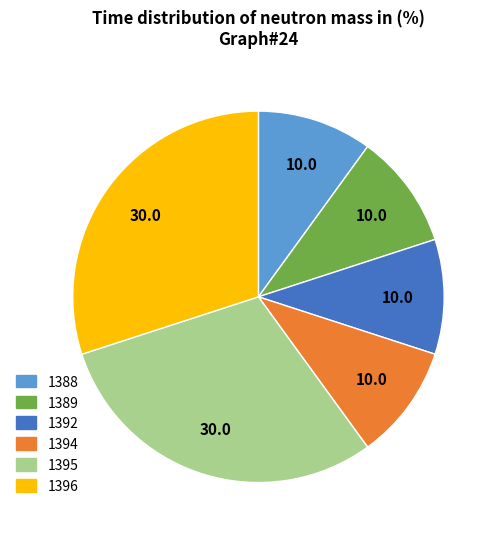

Approximately how many times larger is the value at 1395 compared to 1396?

1.0